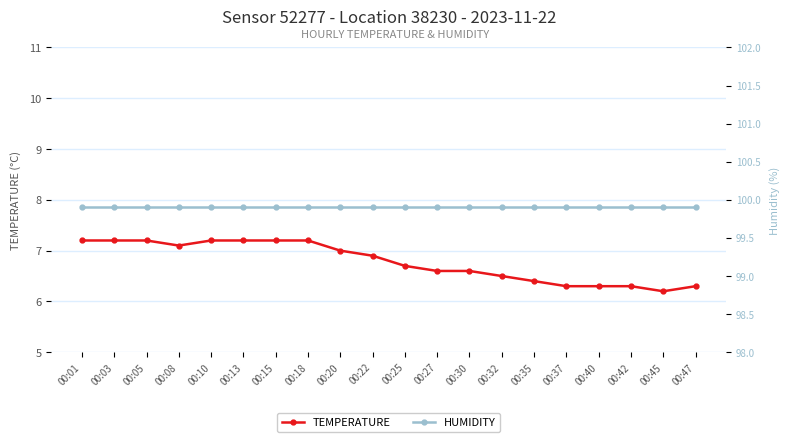

What is the sum of the humidity values at 00:35 and 00:47?

199.8